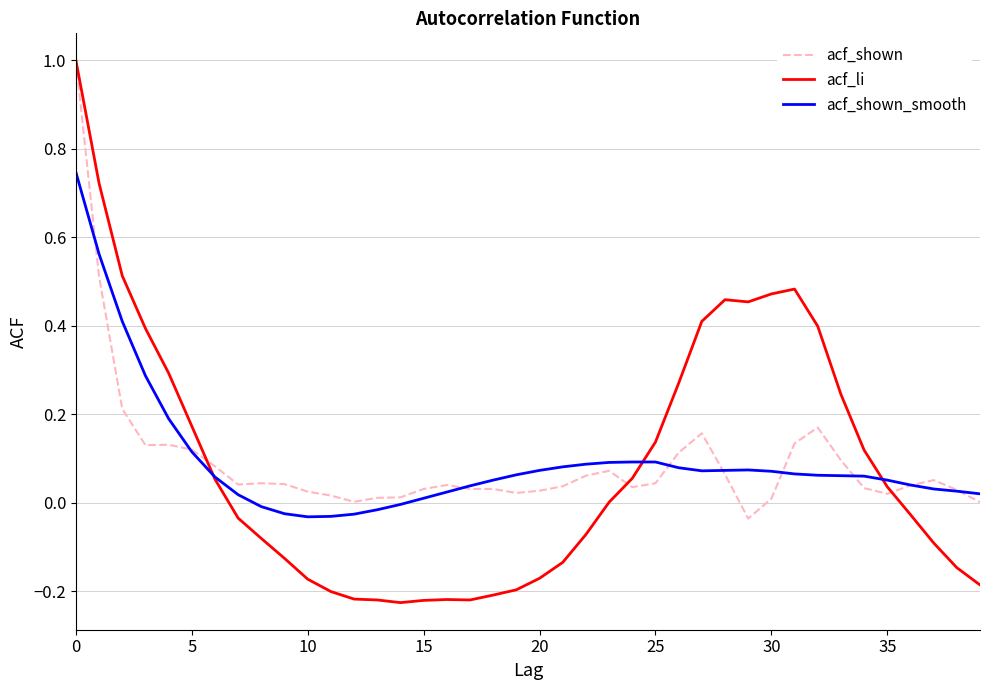

What is the difference between the second highest and second lowest values in the acf_li series?

0.9